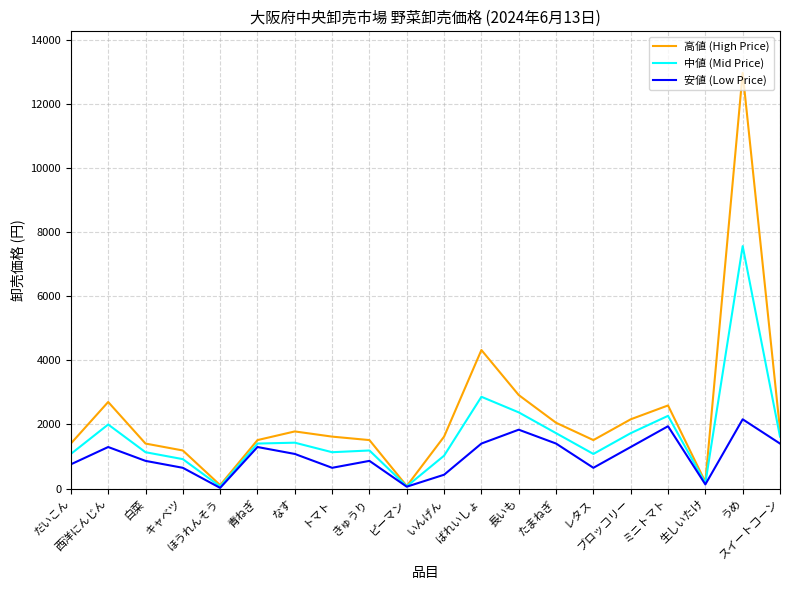

Where is 安値 (Low Price) nearest to the value 1091?

なす